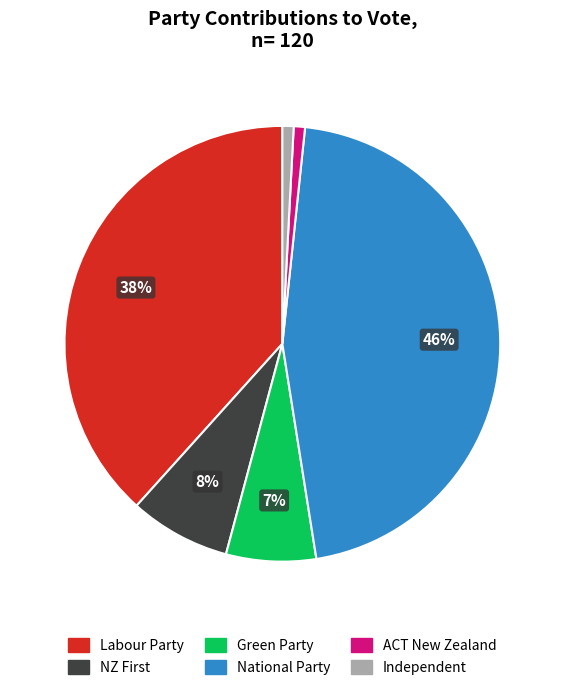

Which slice is the largest?

National Party